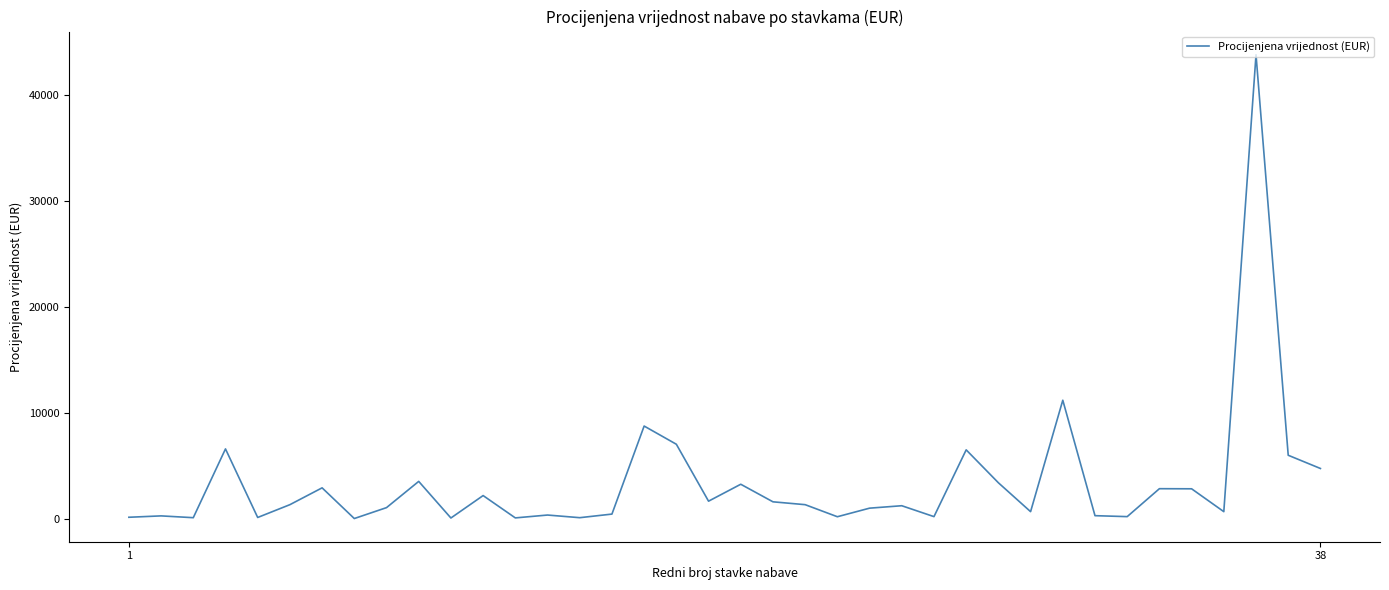

What is the greatest value displayed?

43850